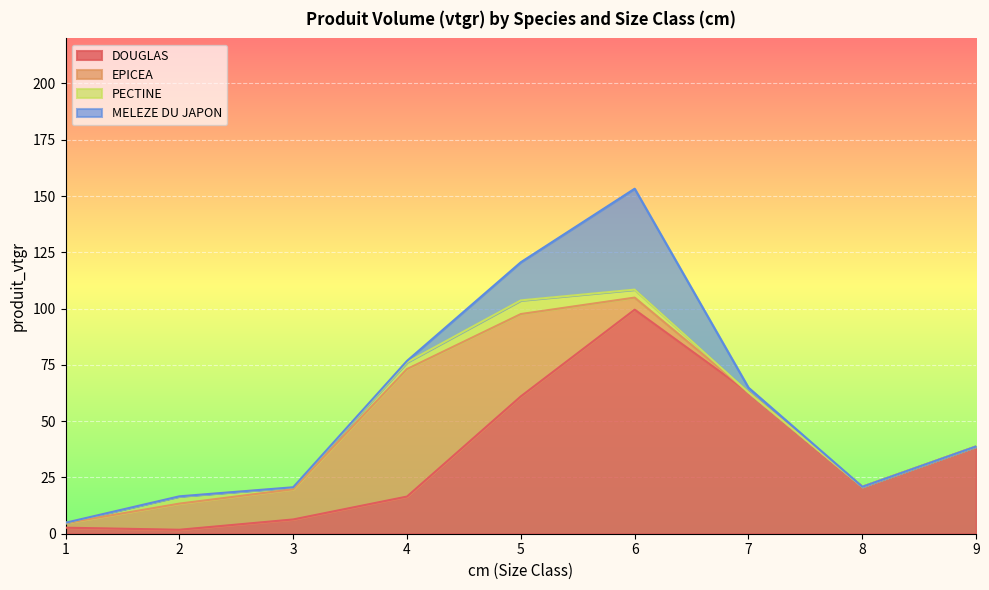

True or false: EPICEA has more than 2 points higher than both neighbors.

False